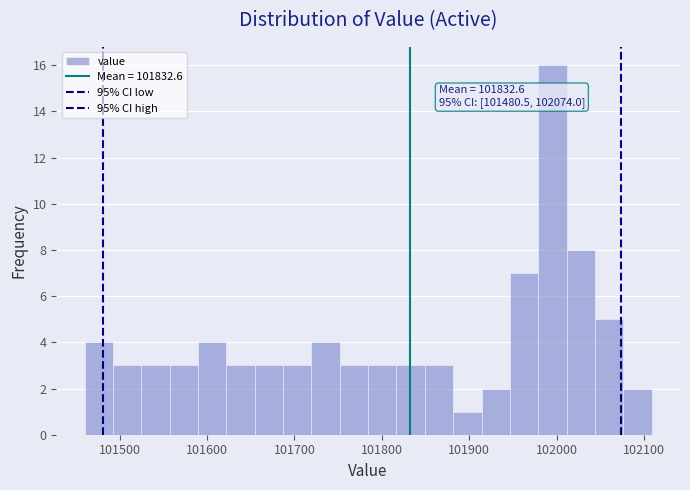

Around what value on the x-axis is the tallest bar? Give the approximate position of its centre, as read against the axis.

102000